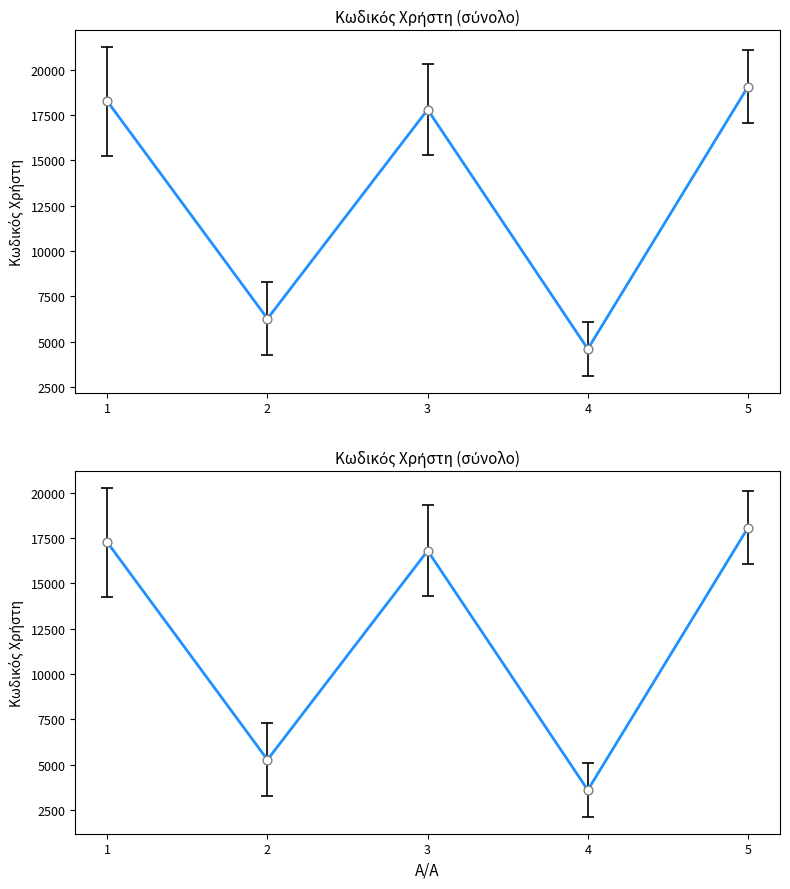

What is the change in value from 3 to 5?

+1265